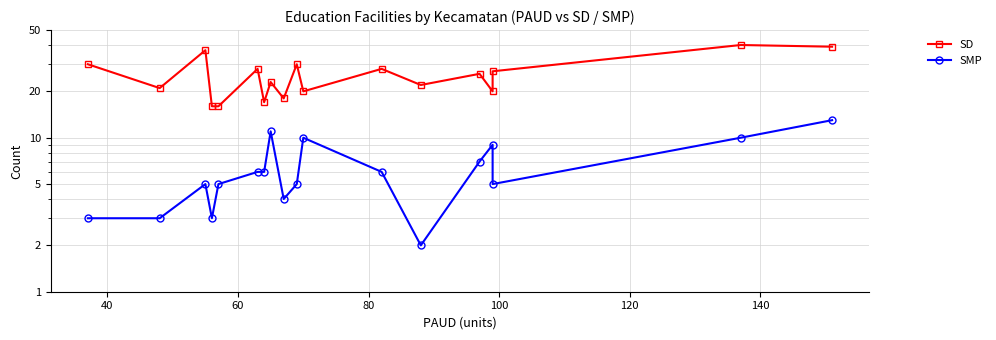

Rank the series by their maximum value, from lowest to highest.

SMP, SD